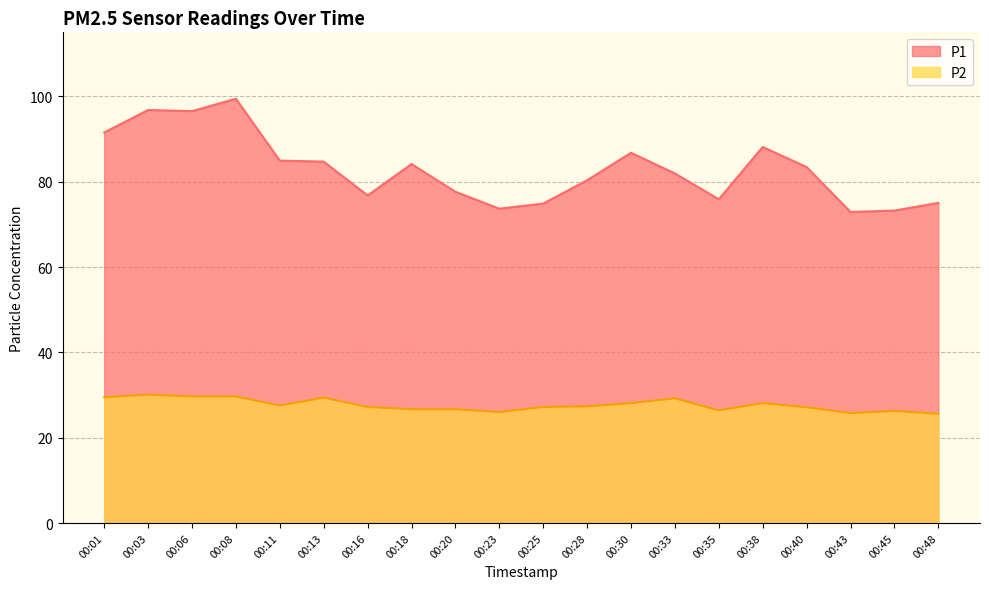

Reading left to right, what are all the values shown in this chart?

P1: 91.5	96.8	96.5	99.4	84.9	84.7	76.8	84.1	77.6	73.7	74.9	80.3	86.8	81.9	75.9	88.1	83.4	72.9	73.2	75.0
P2: 29.5	30.1	29.7	29.7	27.5	29.4	27.2	26.7	26.7	26.0	27.2	27.3	28.1	29.2	26.4	28.1	27.1	25.8	26.3	25.6